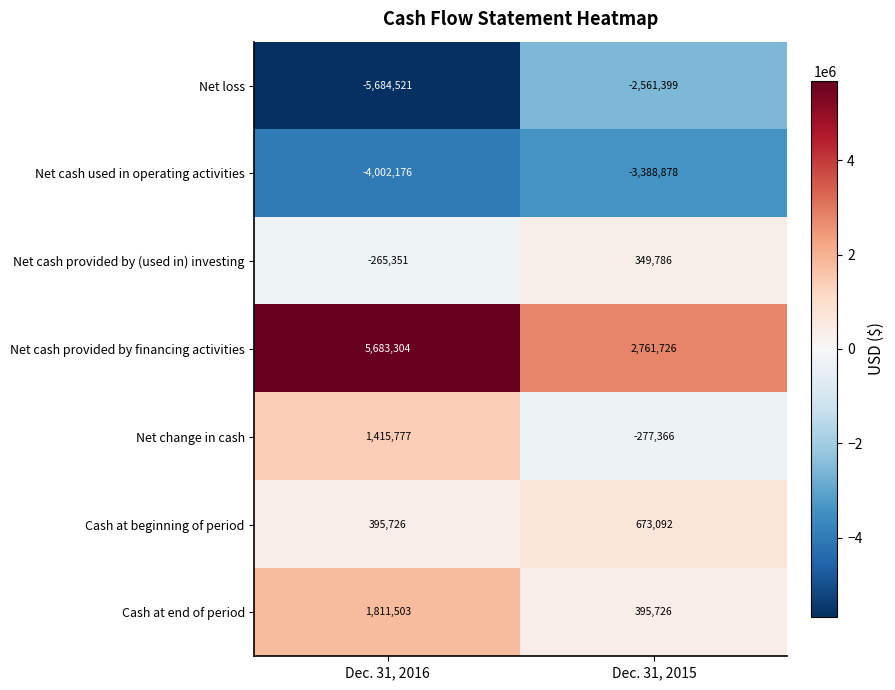

How many data points does each series have?

2